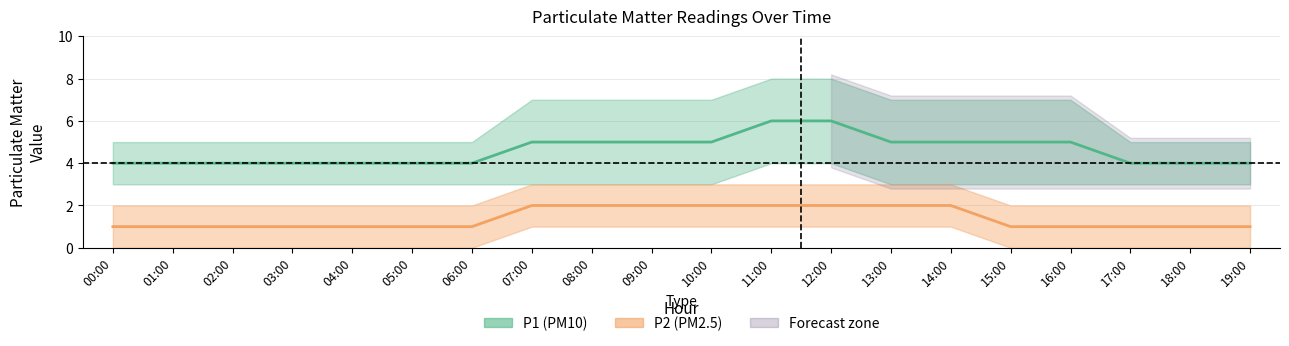

At how many categories does at least one series exceed 2?

20